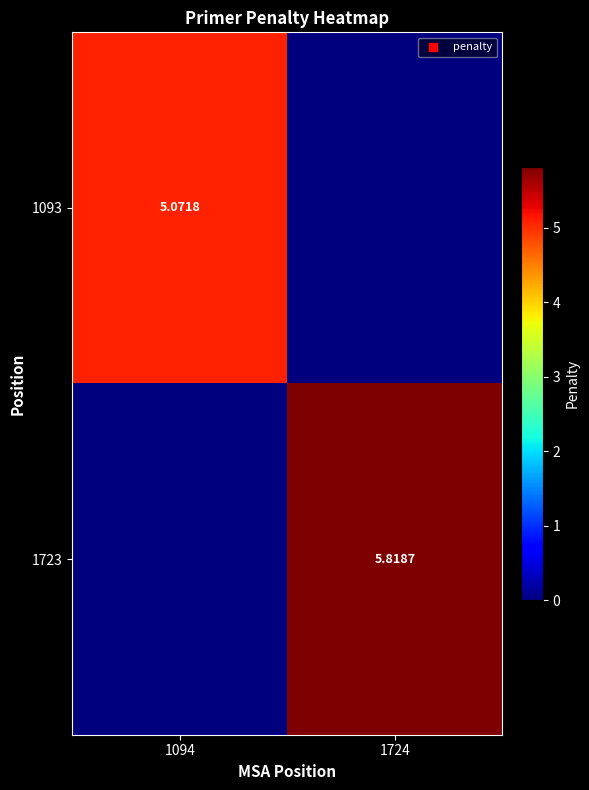

How many positive values does the 1093 series have?

1